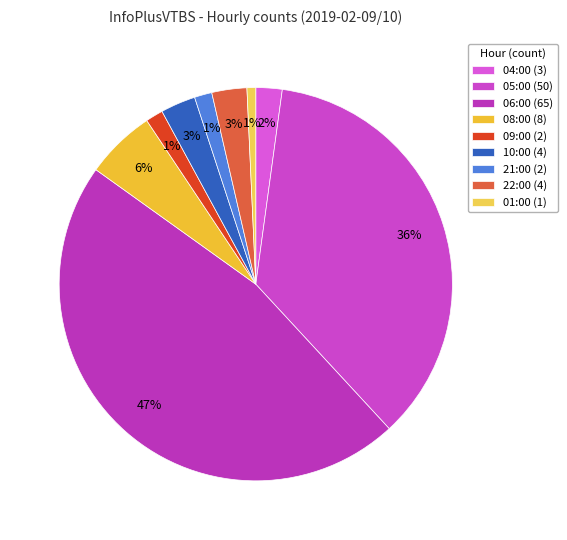

What is the change in value from 10:00 to 01:00?

-3